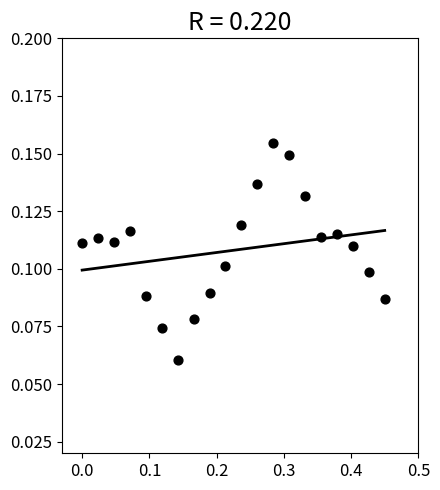

What is the range of X values (max minus min)?

0.5